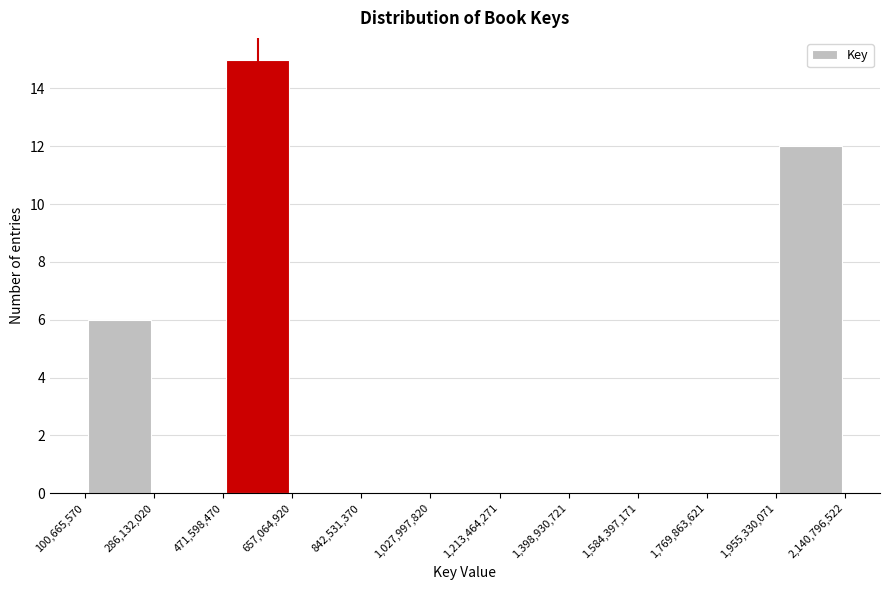

How tall is the bar that spans 471,598,470 to 657,064,920 on the x-axis? The values are not printed on the chart, so give them approximately, as read against the axis.

15